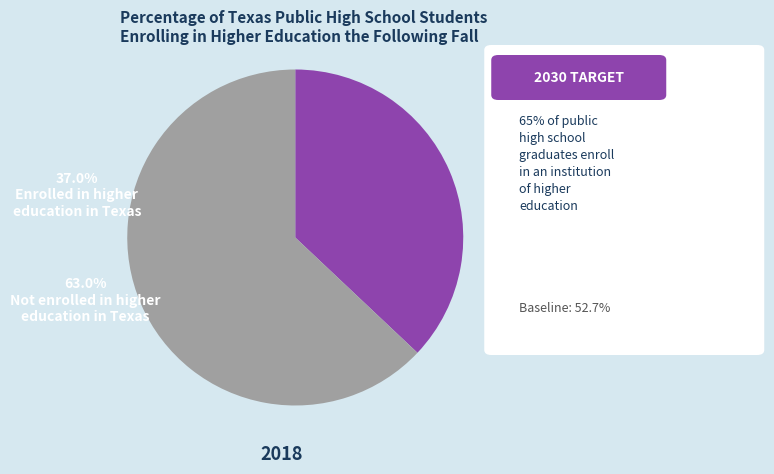

Is there any slice that represents more than half of the pie?

Yes